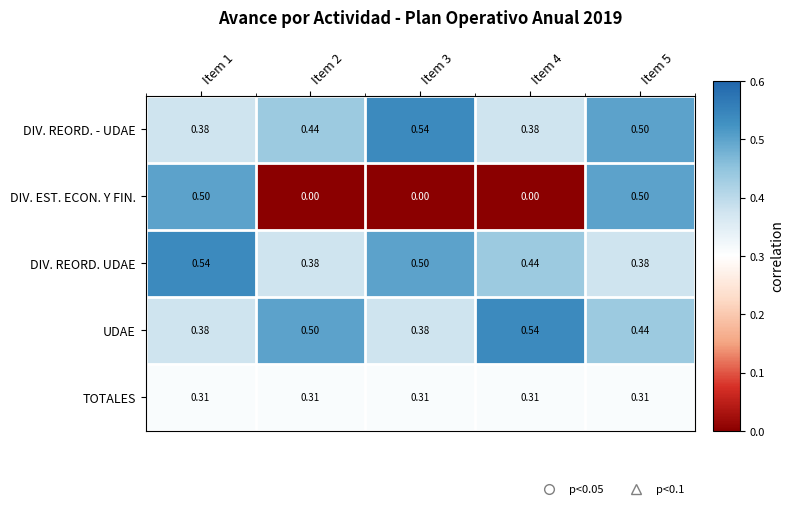

Between Item 3 and Item 5, which series saw the biggest shift?

DIV. EST. ECON. Y FIN.